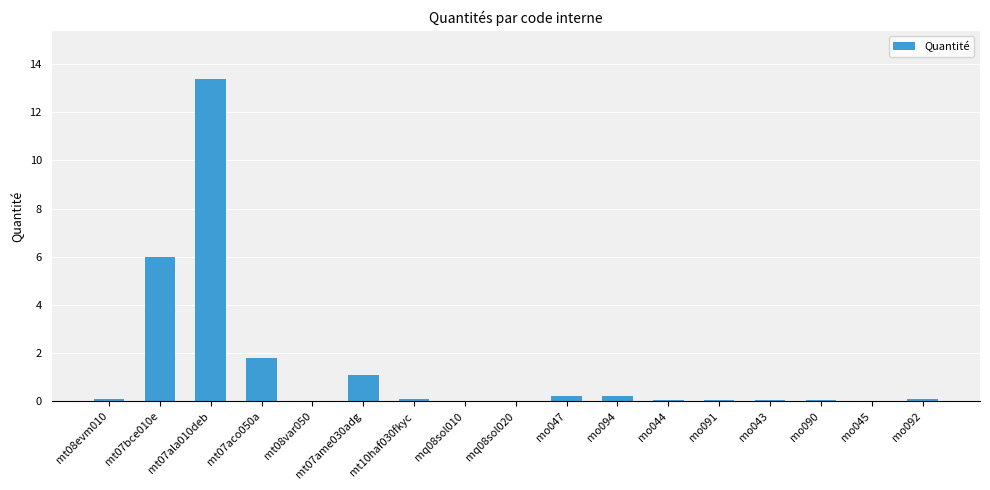

Which category has the highest value across all series?

mt07ala010deb